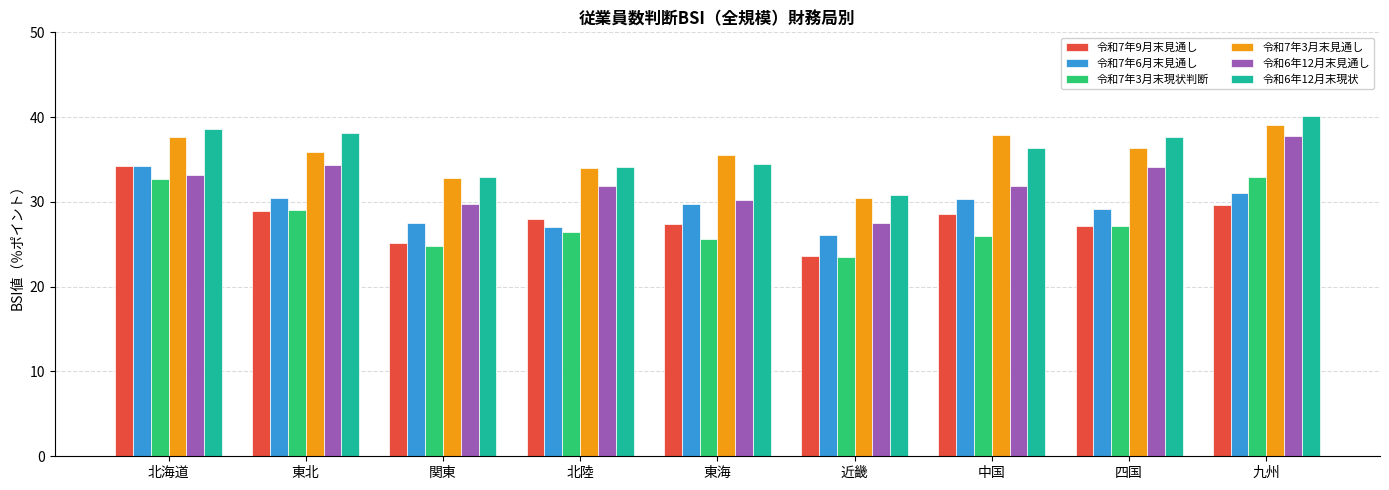

At how many categories does at least one series exceed 39?

1